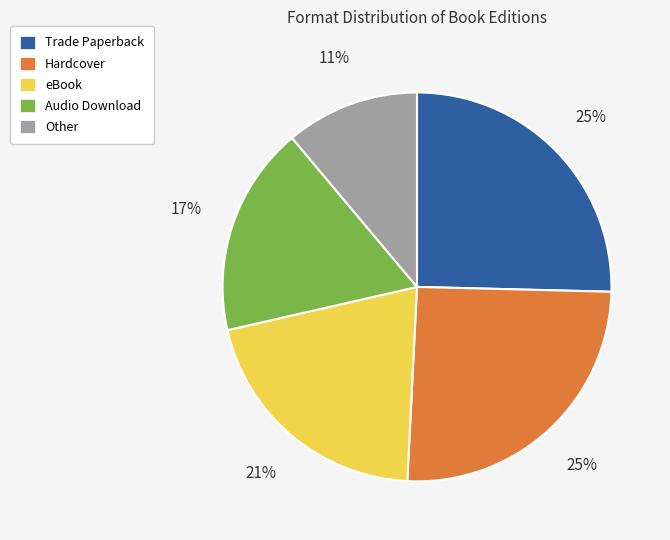

Combined, do eBook and Hardcover account for over 50%?

No